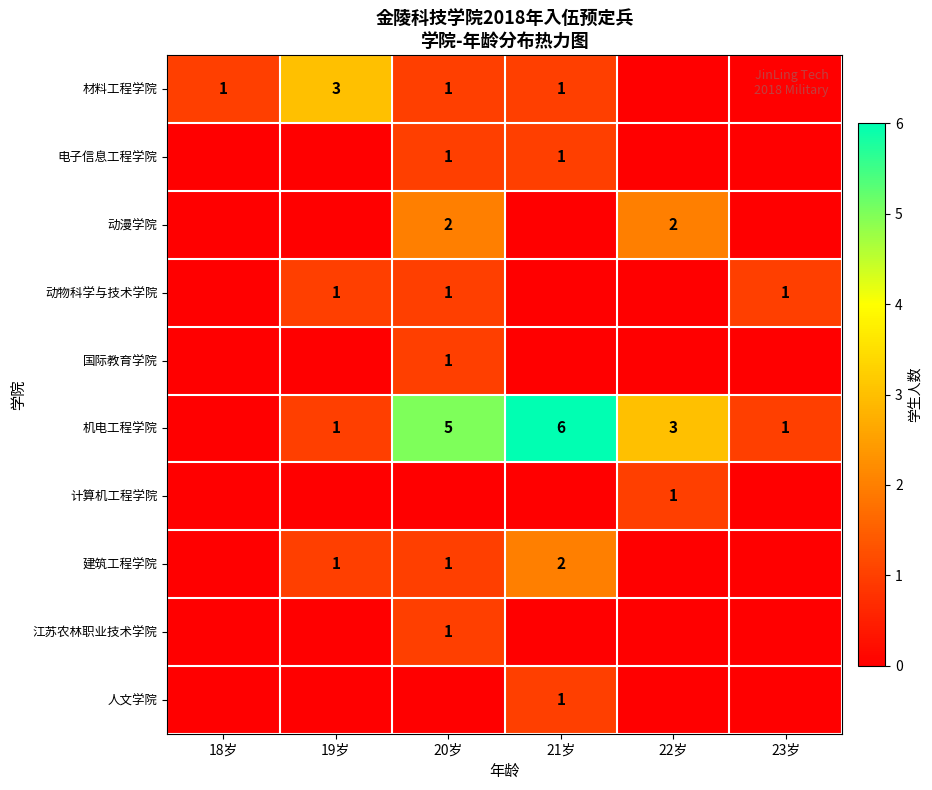

True or false: 建筑工程学院 has a value of 0 at 20岁.

False